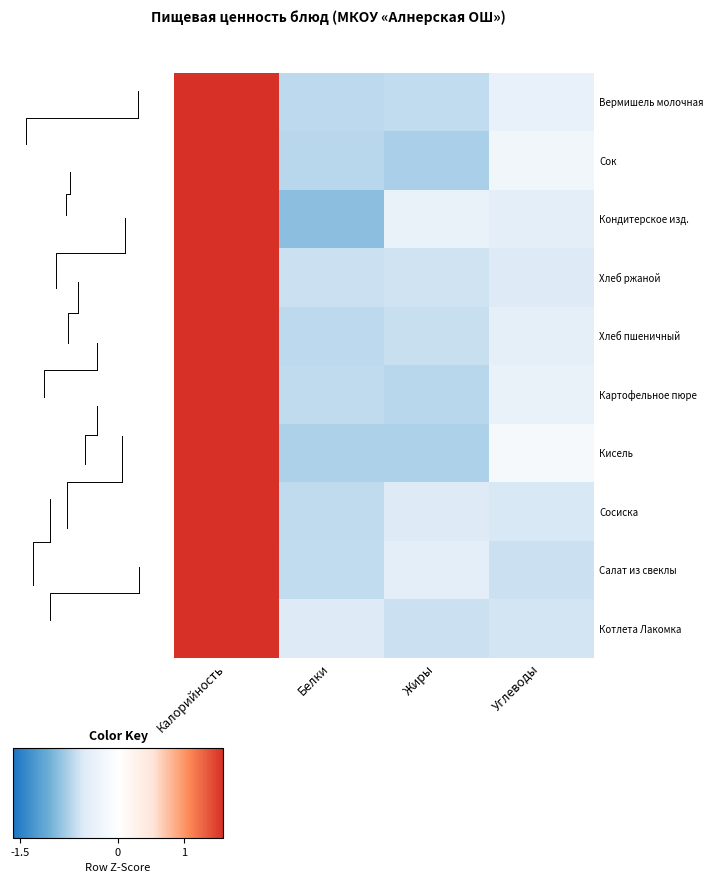

Rank the series at Жиры from highest to lowest value.

Кондитерское изд., Салат из свеклы, Сосиска, Хлеб ржаной, Котлета Лакомка, Хлеб пшеничный, Вермишель молочная, Картофельное пюре, Кисель, Сок